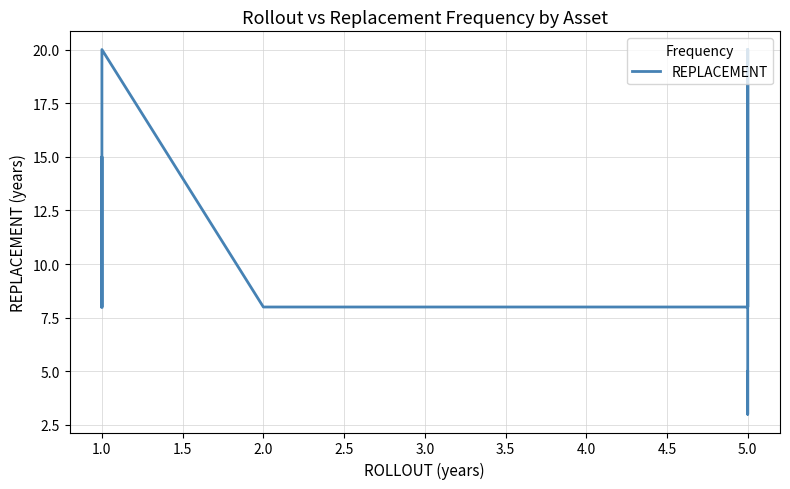

Is this an area chart (filled region under the line)?

No